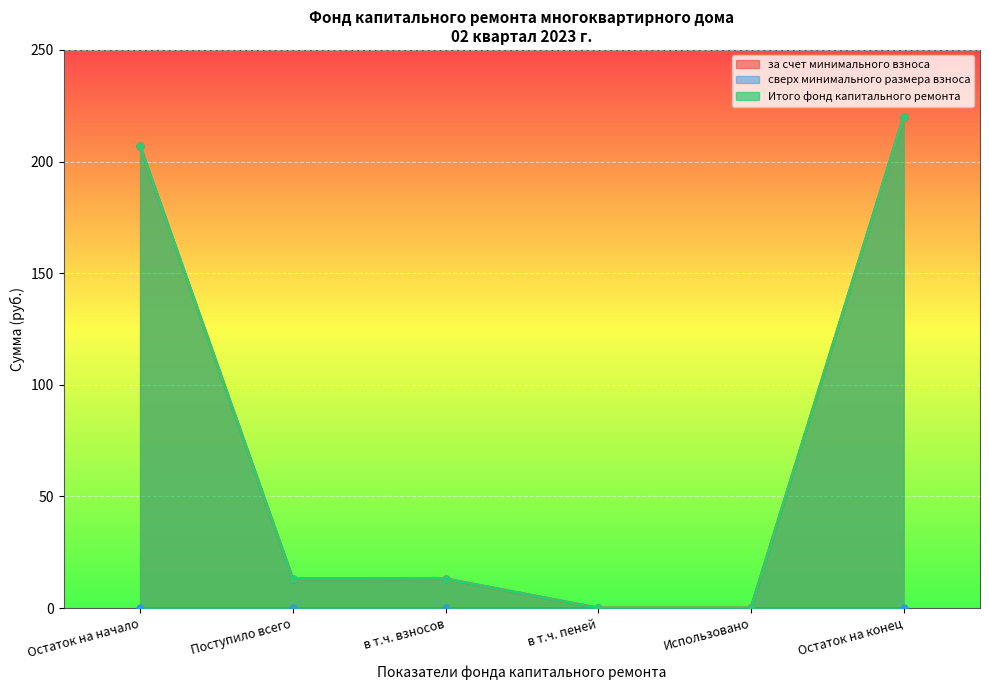

True or false: за счет минимального взноса has a value of 21.8 at Поступило всего.

False